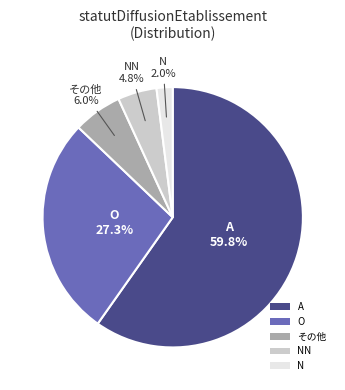

Is there a majority slice in this chart?

Yes